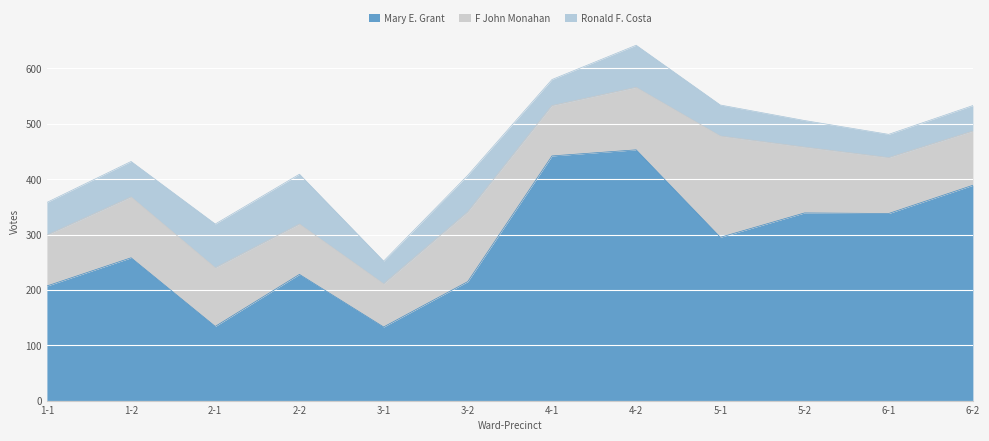

How many values in the Mary E. Grant series are below 295?

6